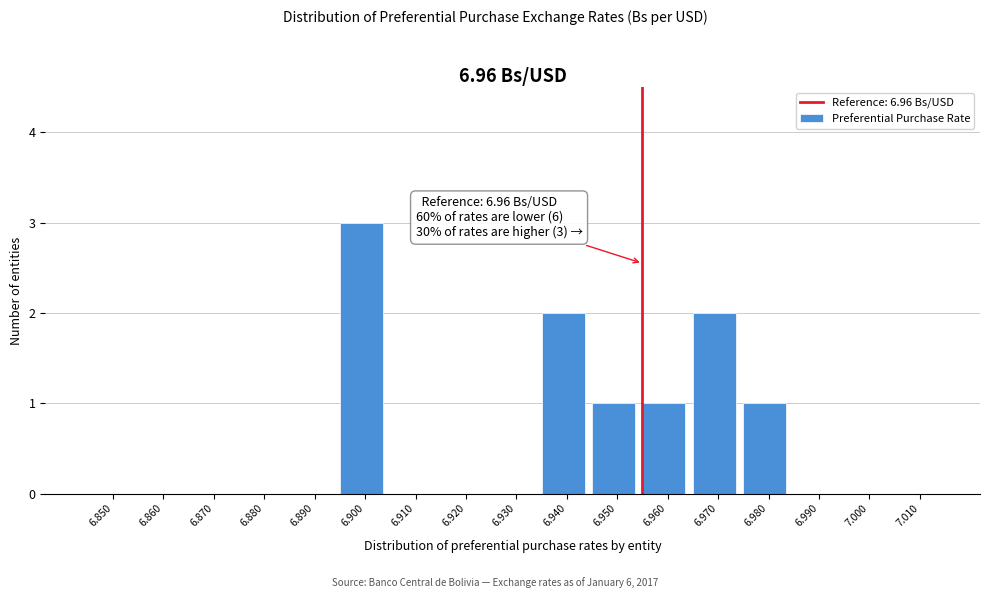

Reading left to right, what are all the values shown in this chart?

6.850=0	6.860=0	6.870=0	6.880=0	6.890=0	6.900=3	6.910=0	6.920=0	6.930=0	6.940=2	6.950=1	6.960=1	6.970=2	6.980=1	6.990=0	7.000=0	7.010=0